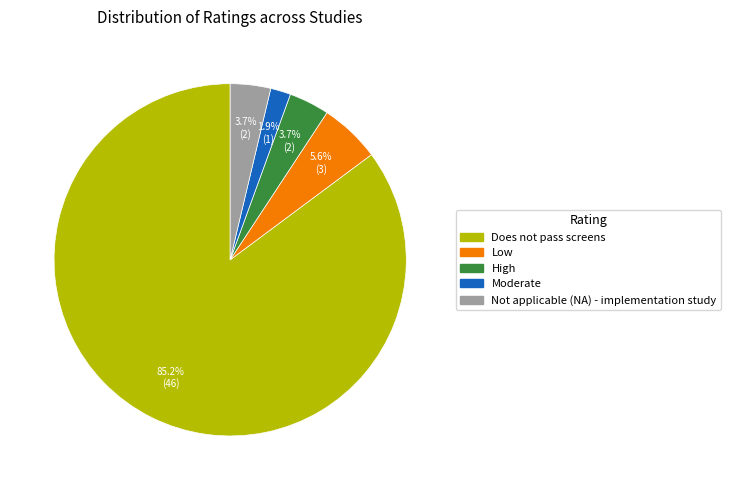

The Does not pass screens slice represents 85% of the pie. True or false?

True